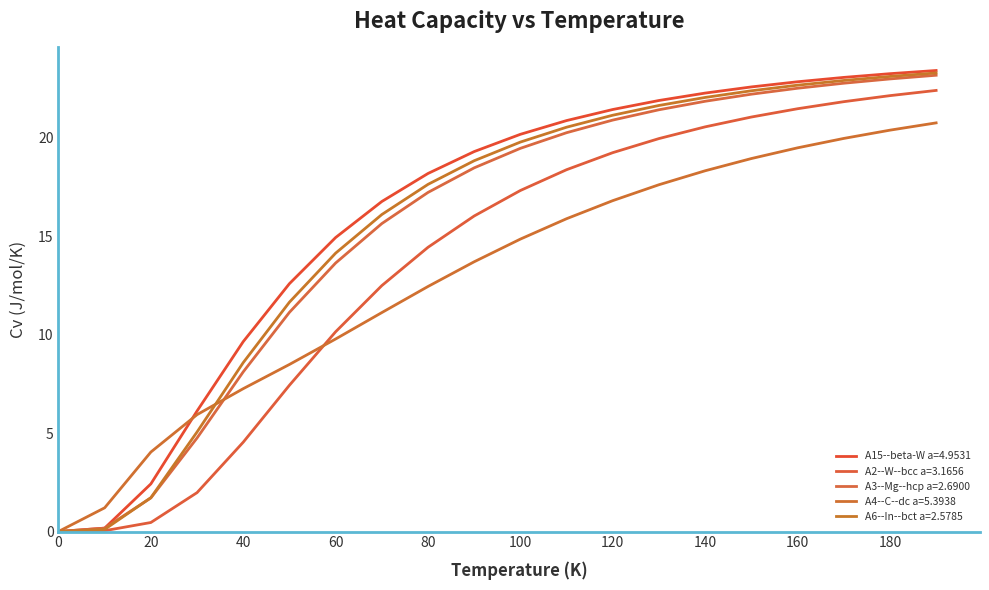

Which series ends up on top after the final intersection of A4--C--dc a=5.3938 and A6--In--bct a=2.5785?

A6--In--bct a=2.5785